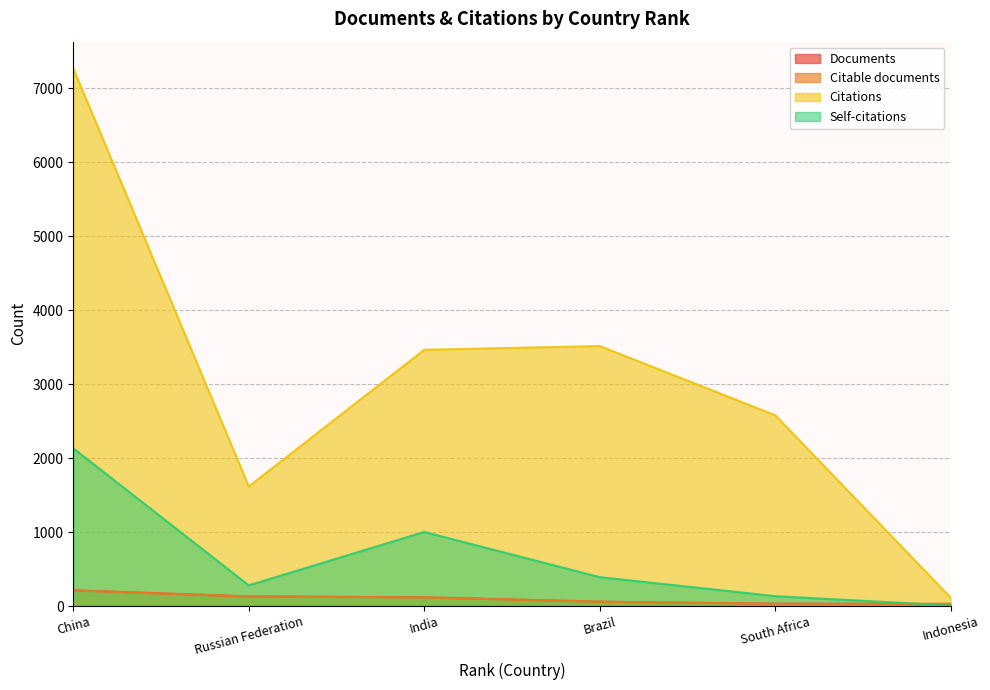

The Self-citations series shows 1313 at India. True or false?

False